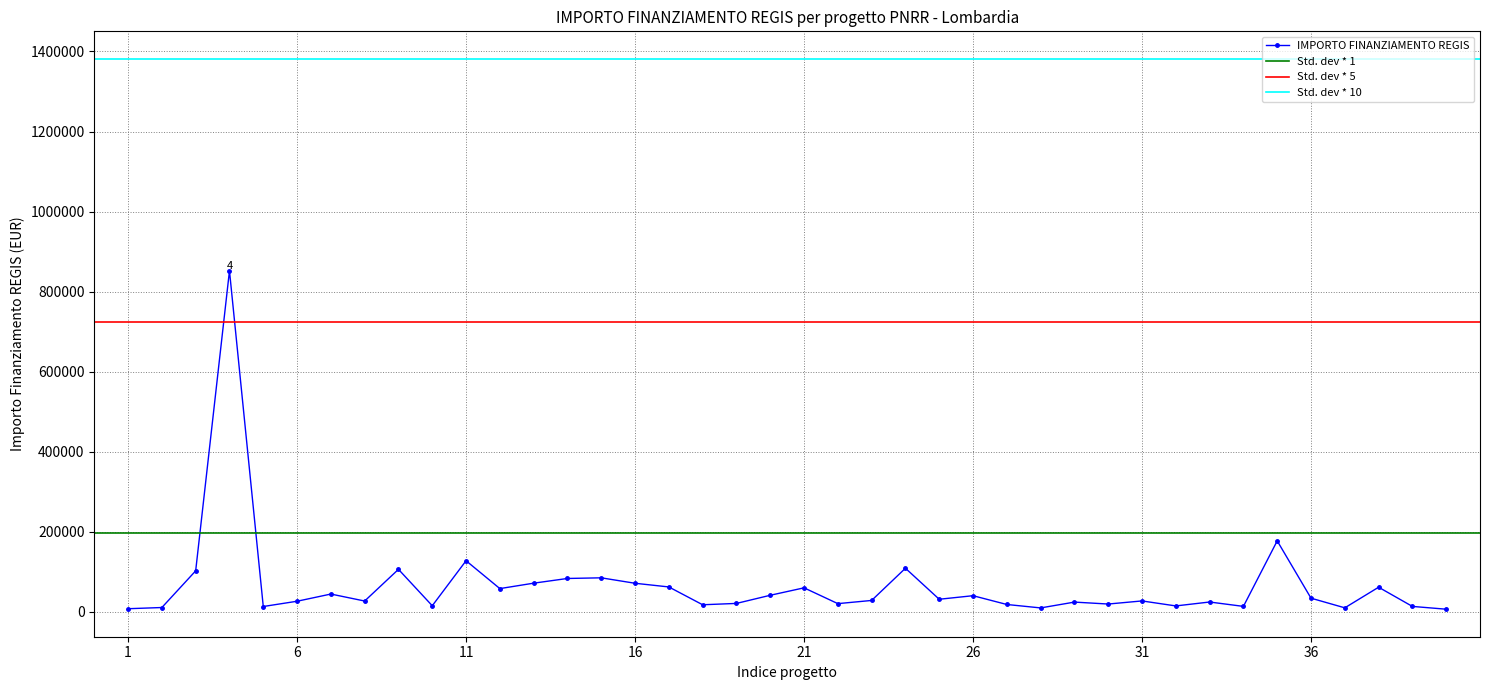

True or false: there are more than 2 points higher than both neighbors.

True